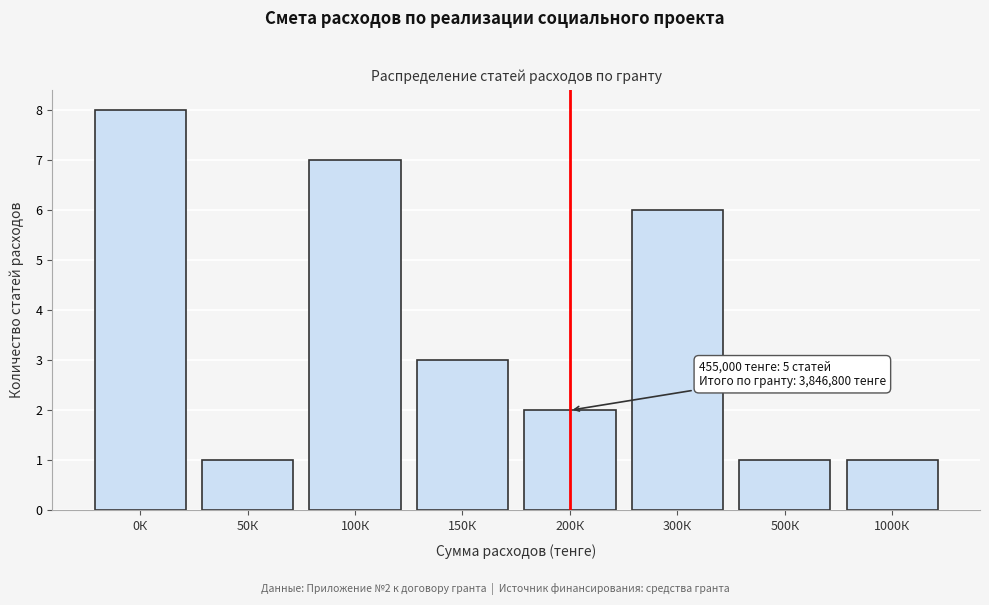

Reading left to right, list all the values displayed in this chart.

8	1	7	3	2	6	1	1